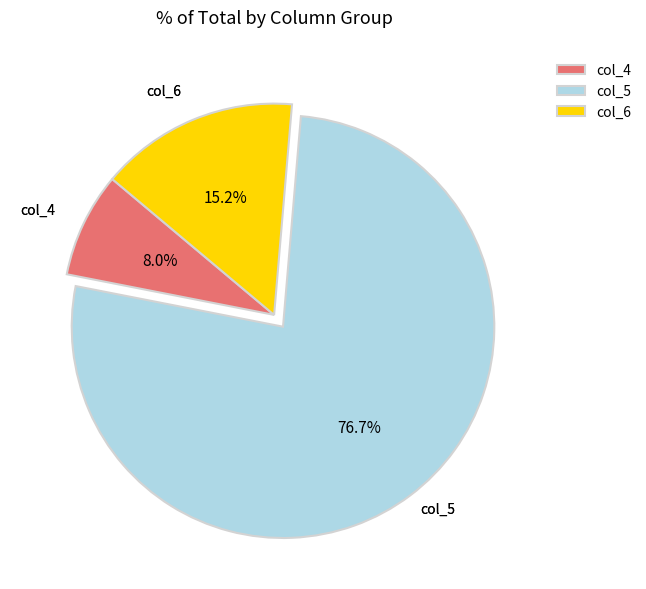

What is the total percentage of col_5 and col_6?

92.0%